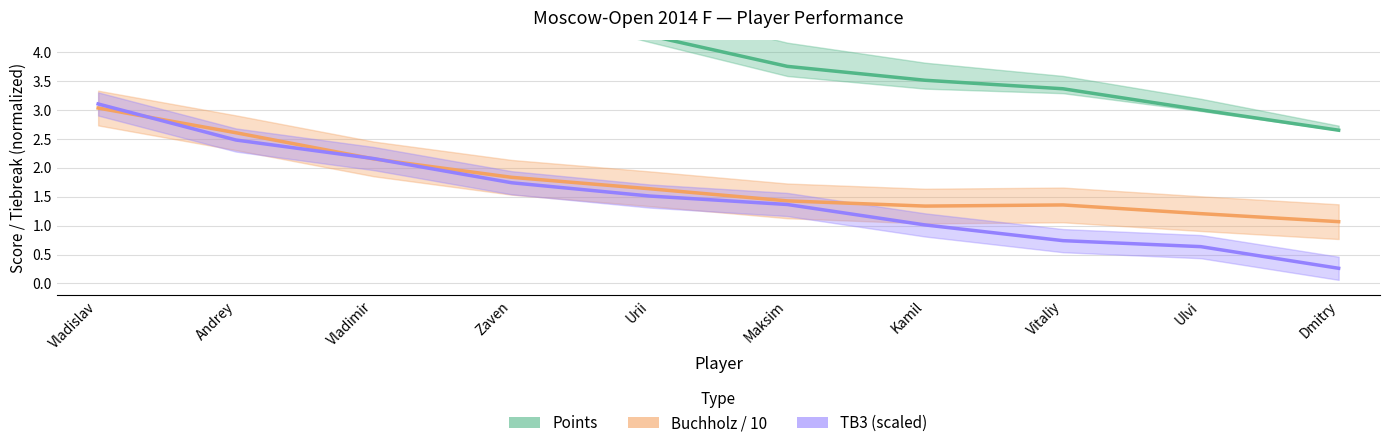

What value does the Points series have at Andrey?

6.5